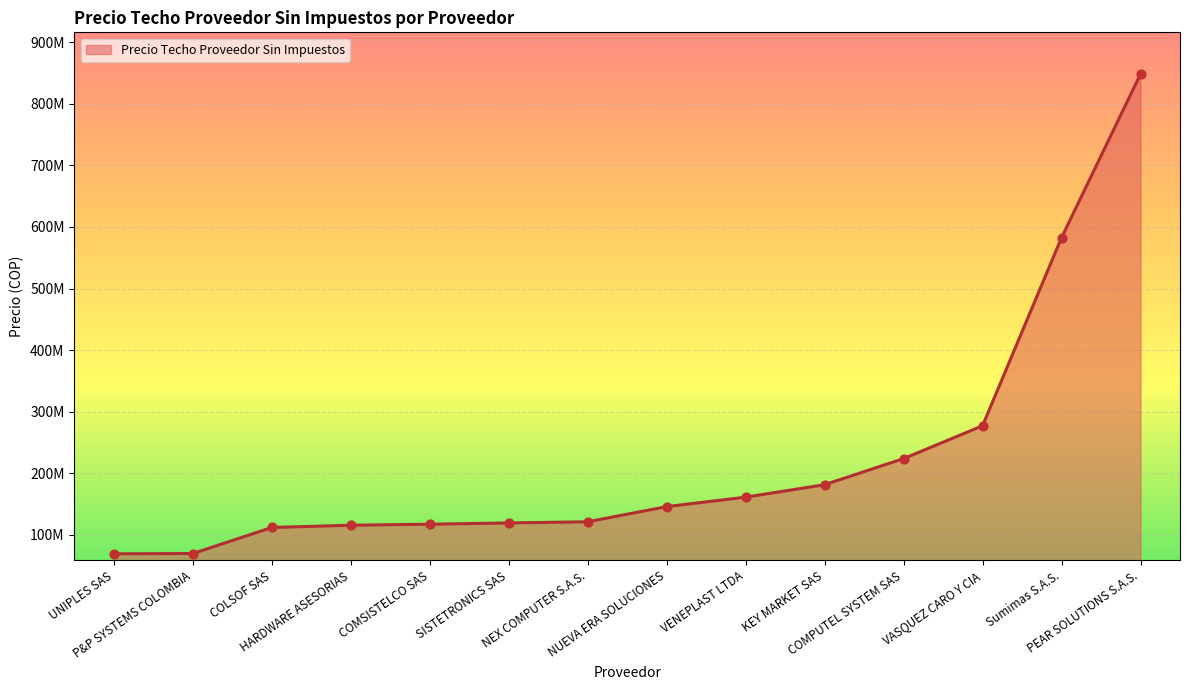

What is the change in value from COLSOF SAS to NEX COMPUTER S.A.S.?

+9262141.1